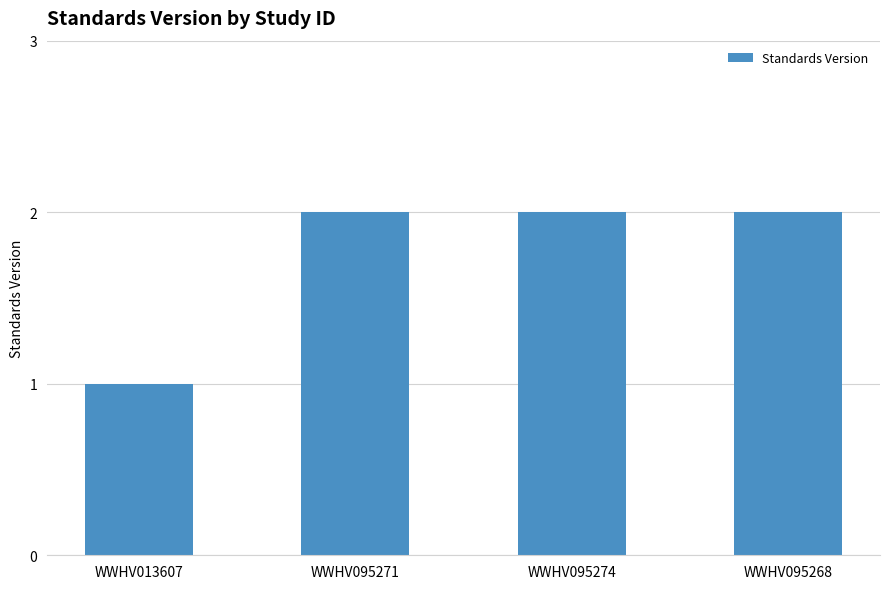

What is the label of the 4th bar from the left?

WWHV095268